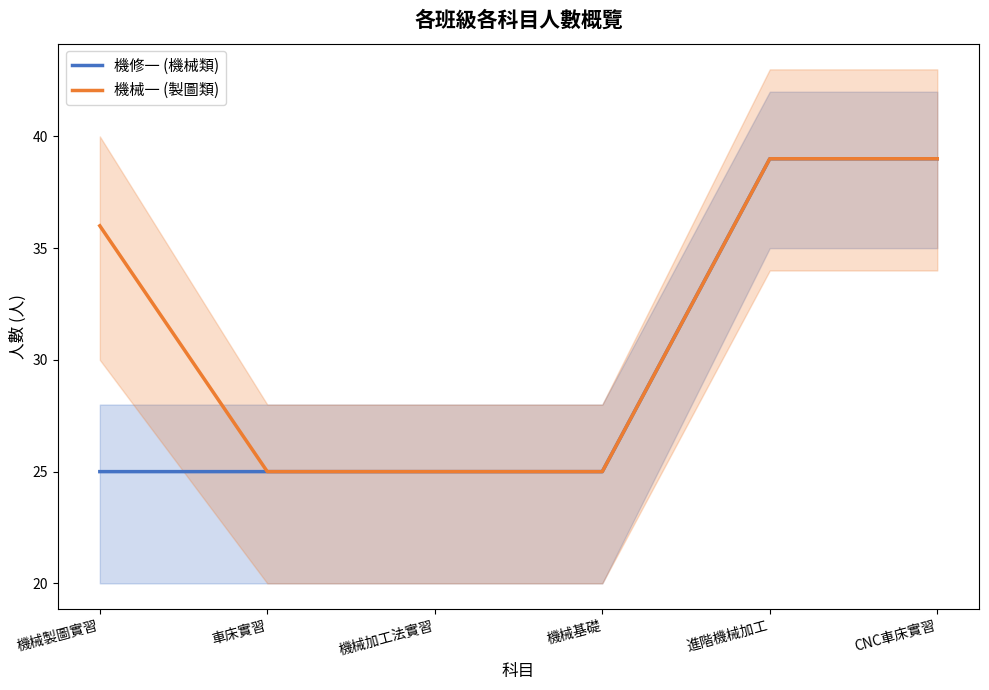

At which category does the chart reach its peak across all series?

進階機械加工